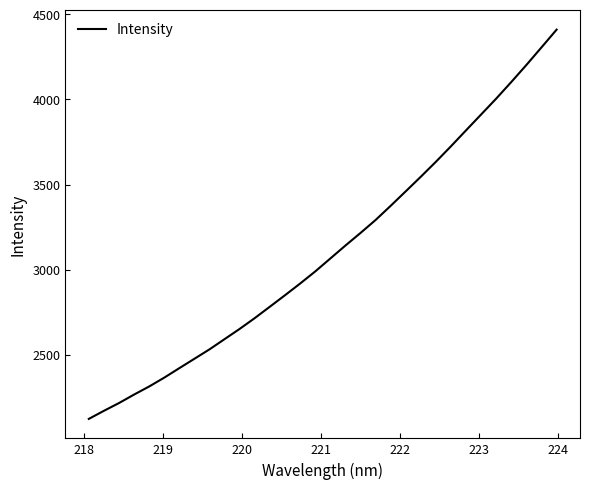

What is the greatest value displayed?

4410.6